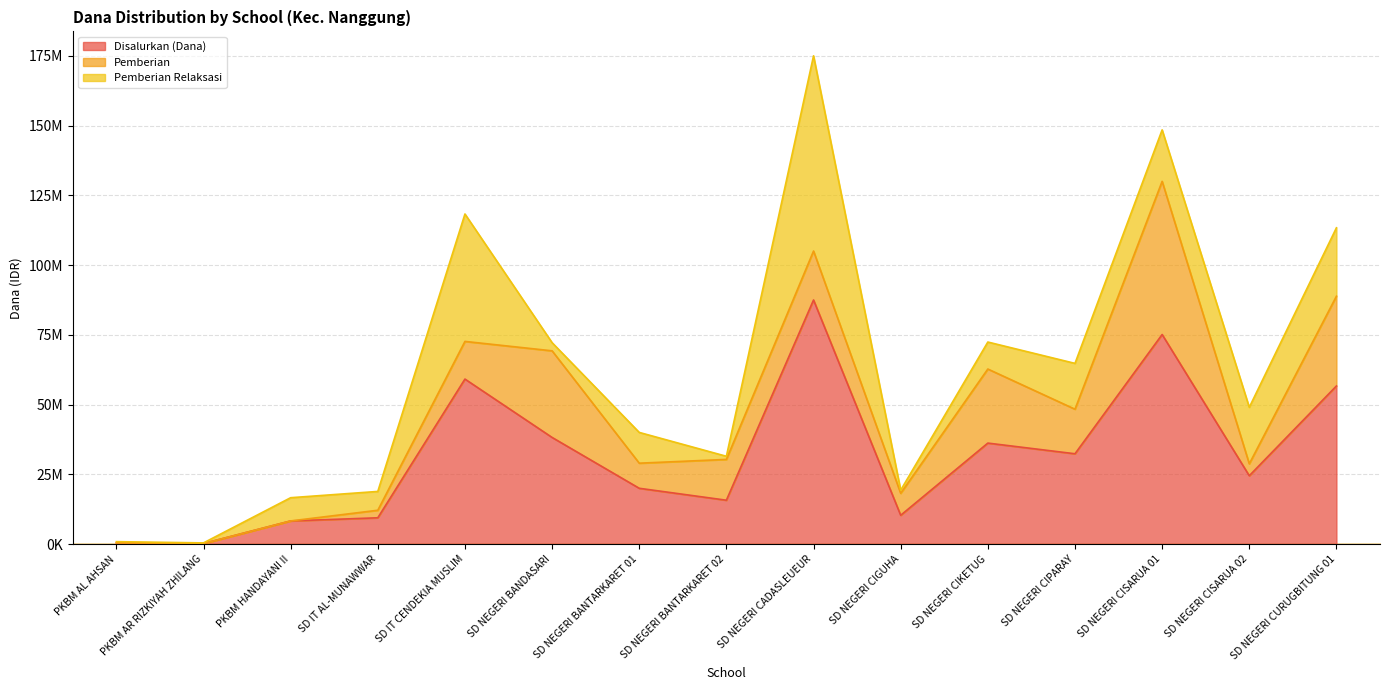

What position from the left is SD NEGERI CISARUA 02?

14